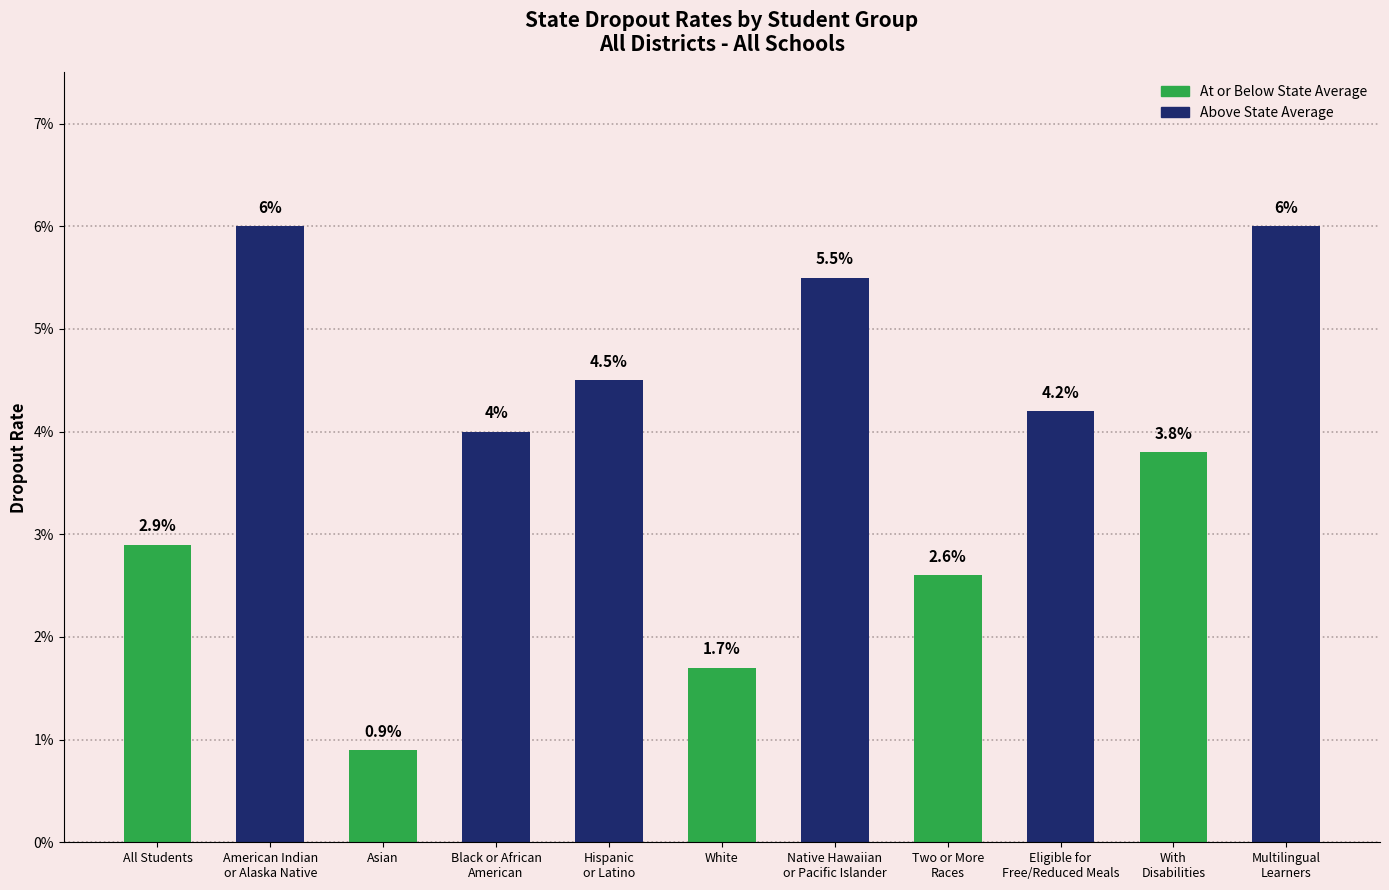

List the labels in order of value, largest first.

American Indian
or Alaska Native, Multilingual
Learners, Native Hawaiian
or Pacific Islander, Hispanic
or Latino, Eligible for
Free/Reduced Meals, Black or African
American, With
Disabilities, All Students, Two or More
Races, White, Asian